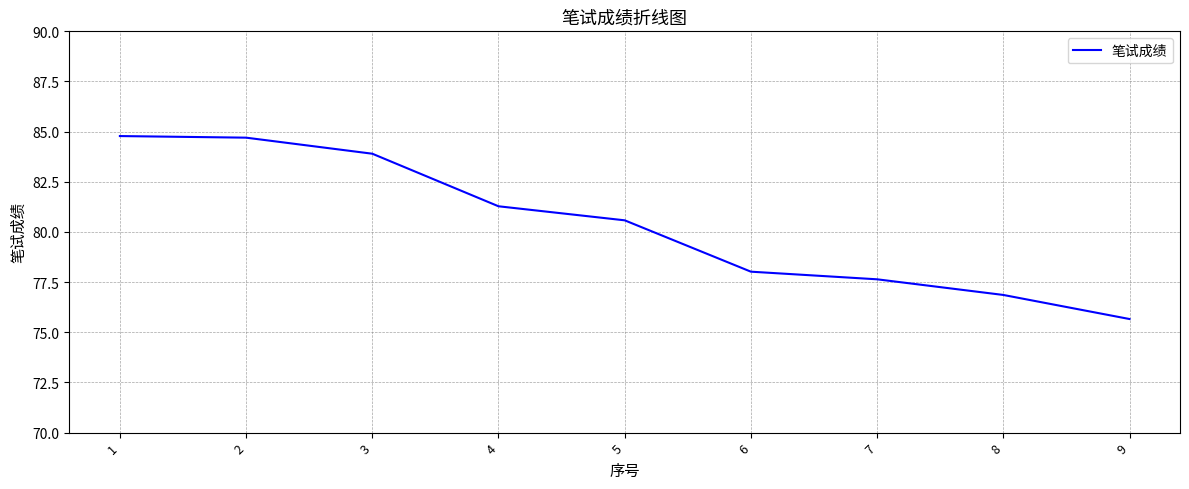

Read the value at 4.

81.3